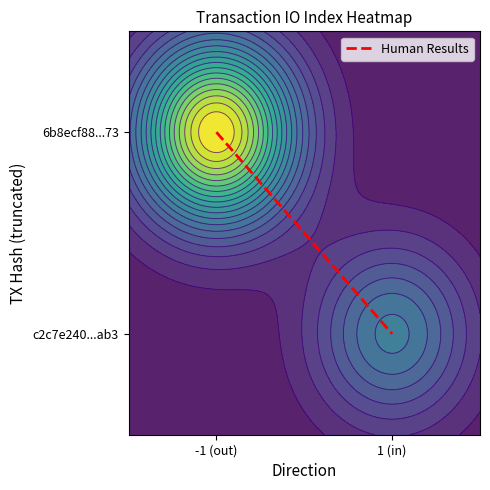

Reading left to right, what are all the values shown in this chart?

1.2	0.8